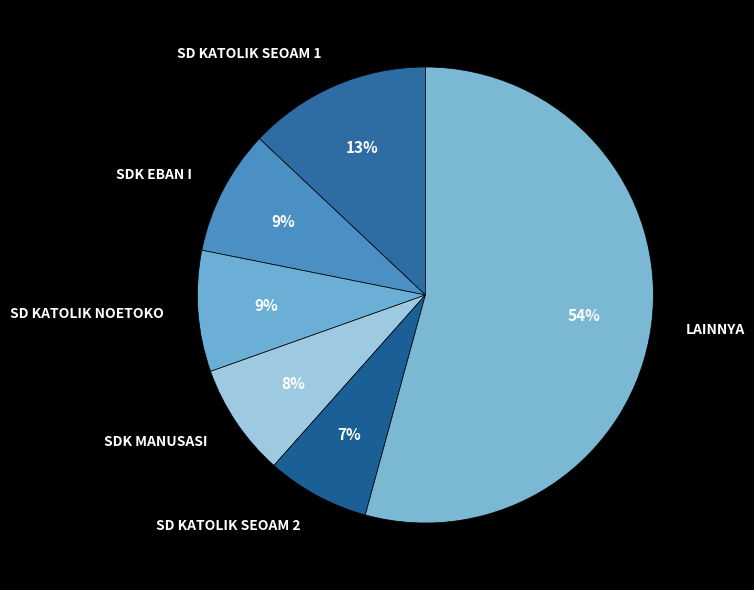

How many segments does this pie chart have?

6